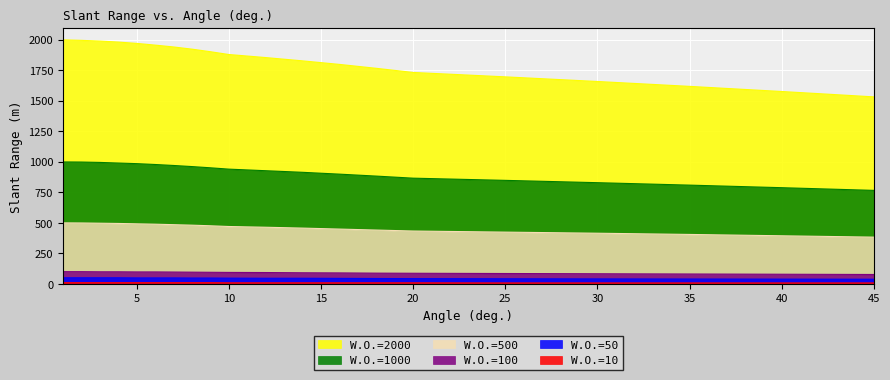

True or false: W.O.=1000 and W.O.=10 cross at least once.

False